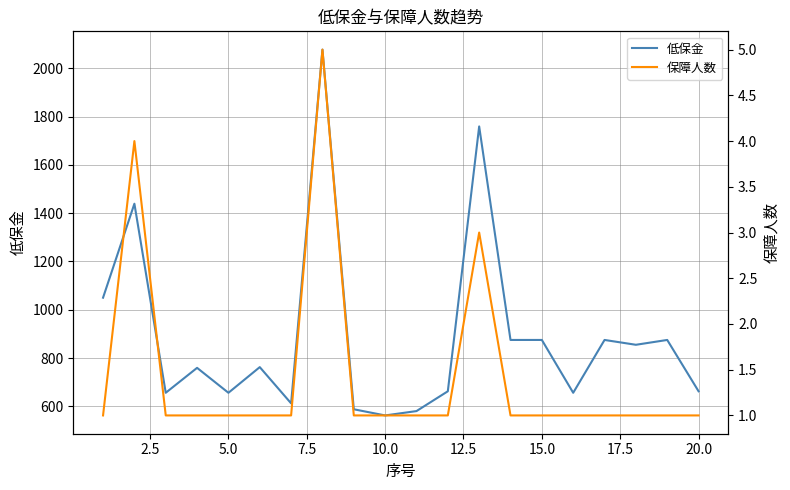

How many lines are shown in the chart?

2